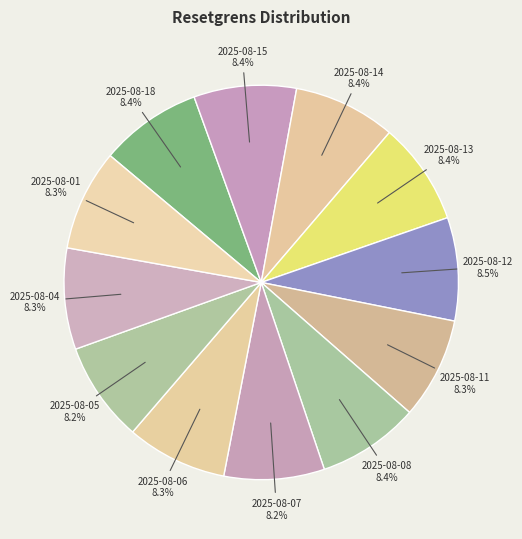

Count the number of slices in the pie.

12